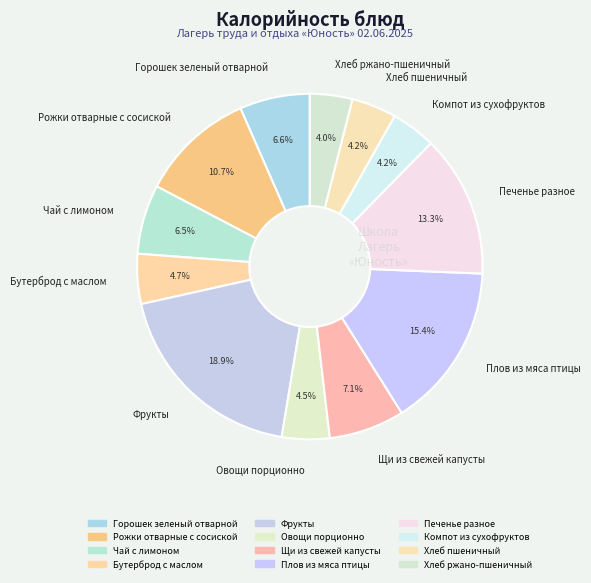

What is the total percentage of Хлеб пшеничный and Овощи порционно?

8.7%